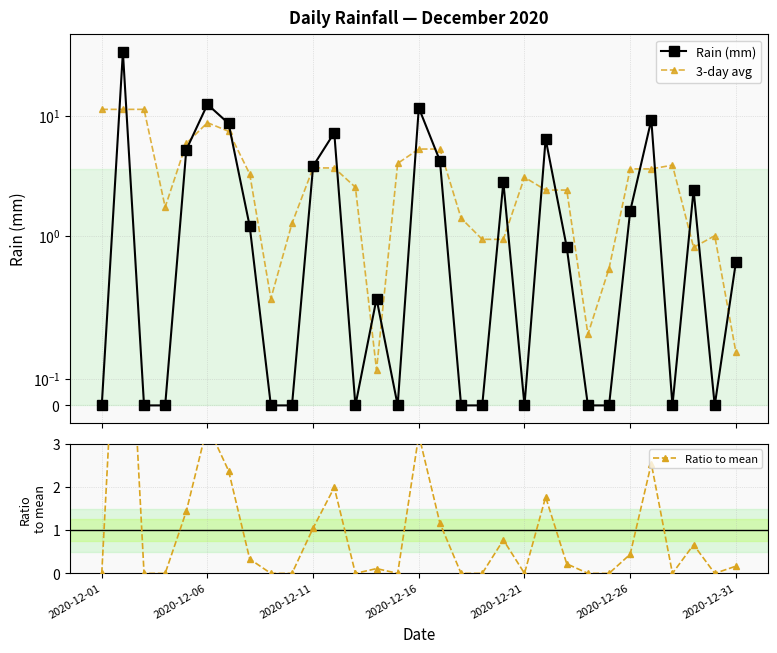

Rank the series at 2020-12-31 from highest to lowest value.

Rain (mm), 3-day avg, Ratio to mean